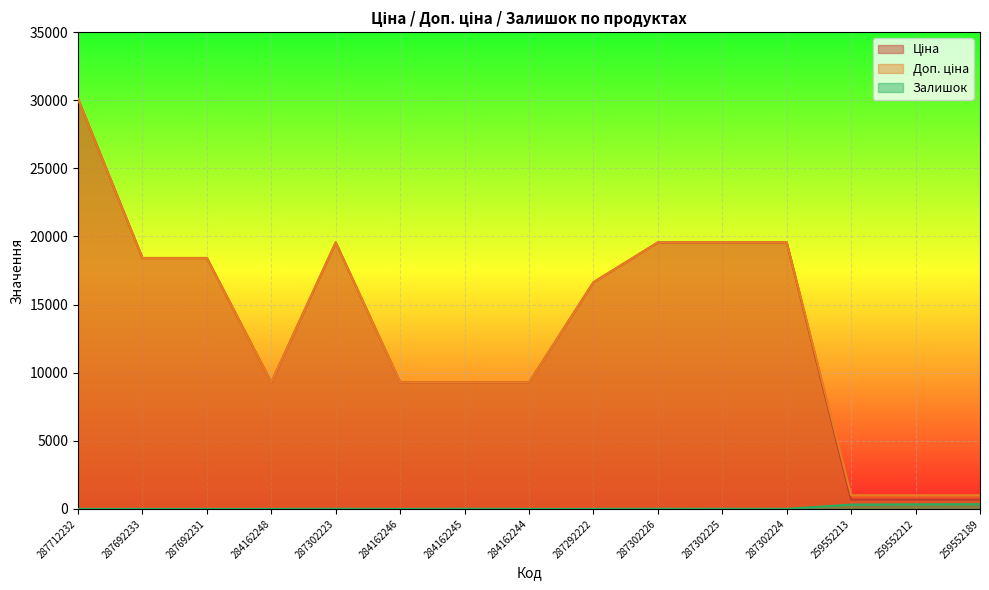

The value of Доп. ціна at 259552189 is 209.1. True or false?

False